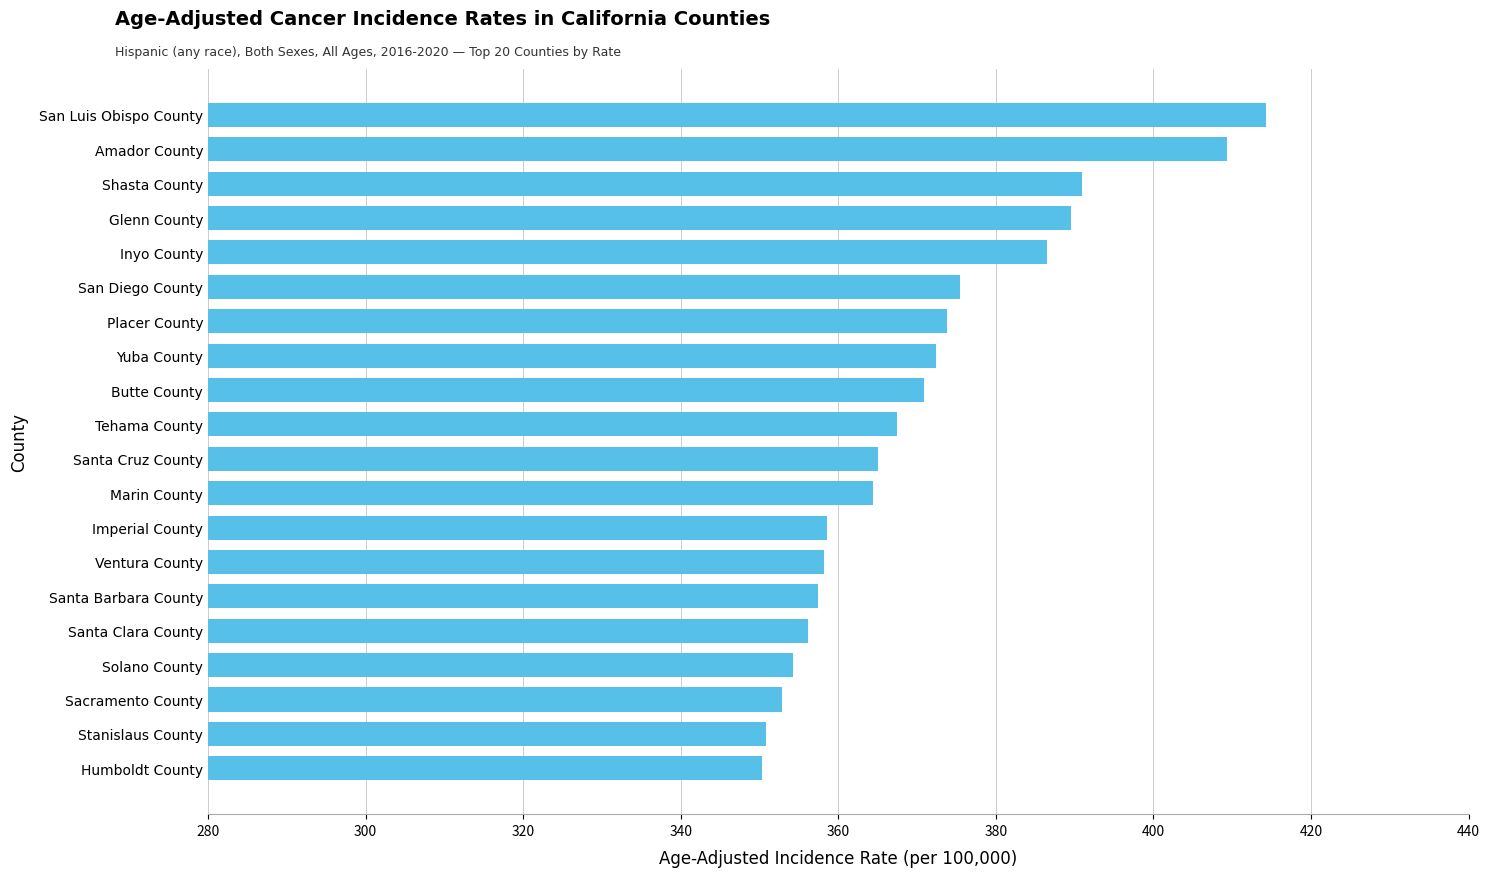

What is the sum of all values?

7418.4